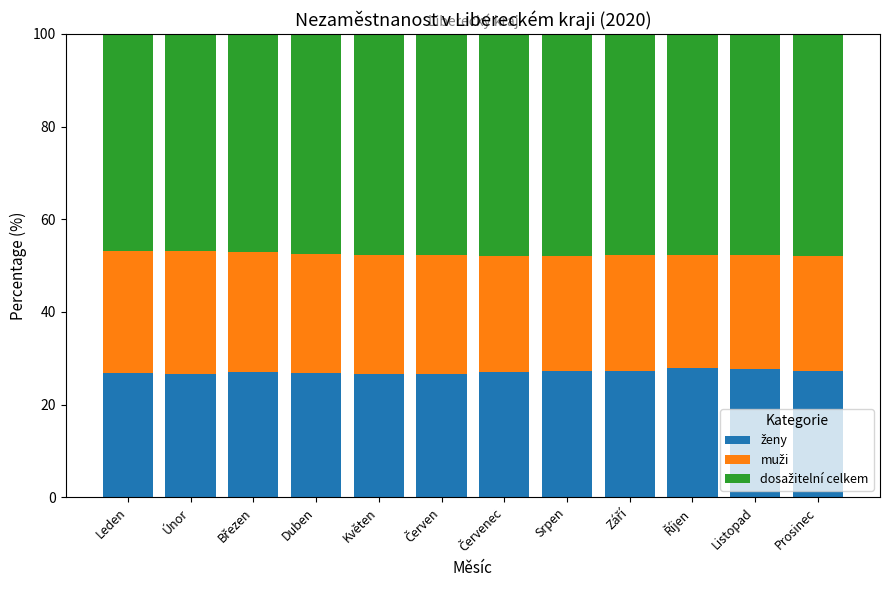

What is the total value across all series at Duben?

100.0